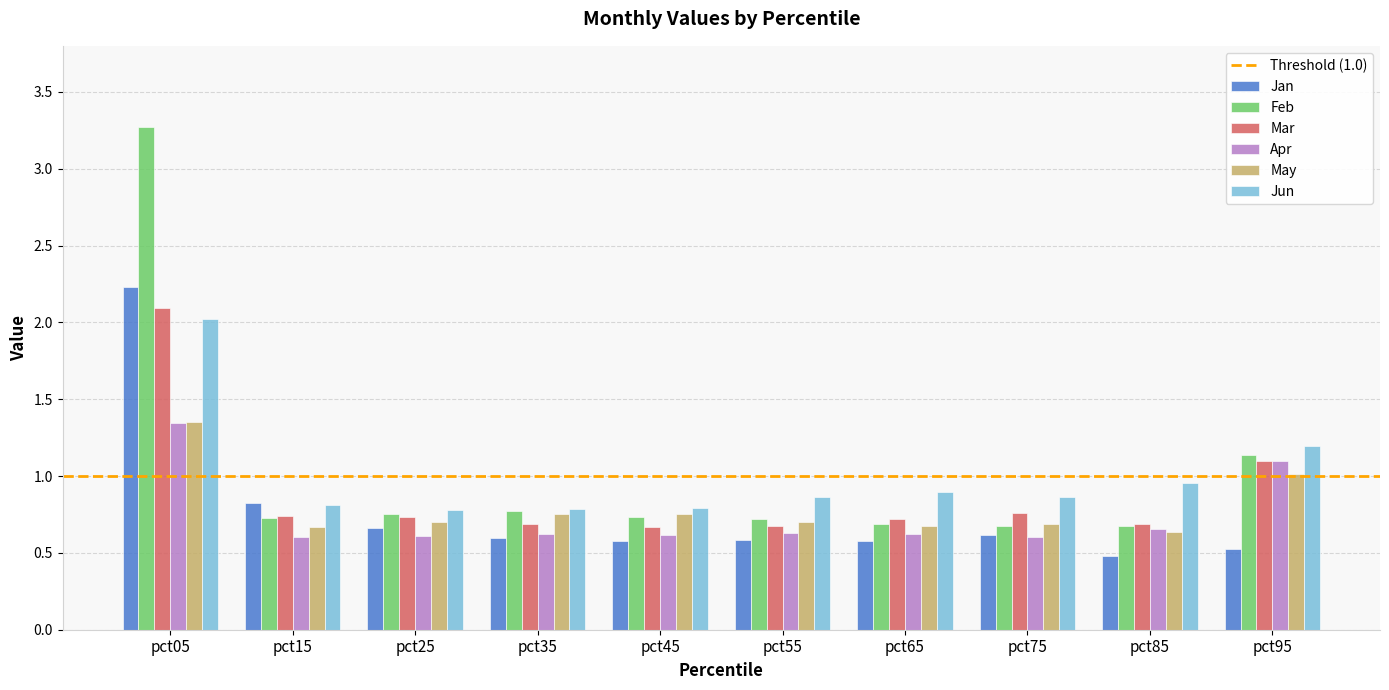

What is the total value across all series at pct45?

4.1